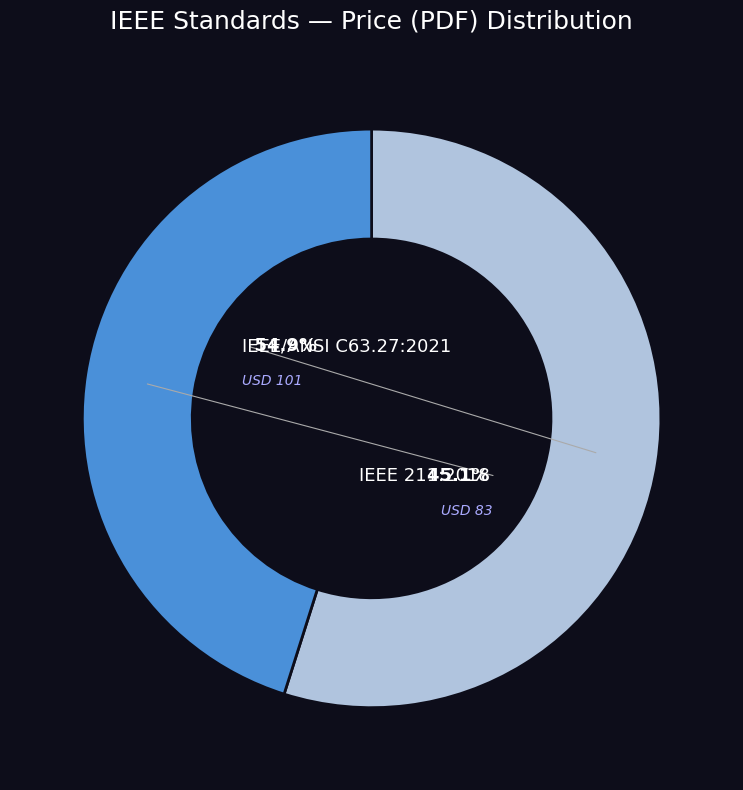

How many segments does this pie chart have?

2